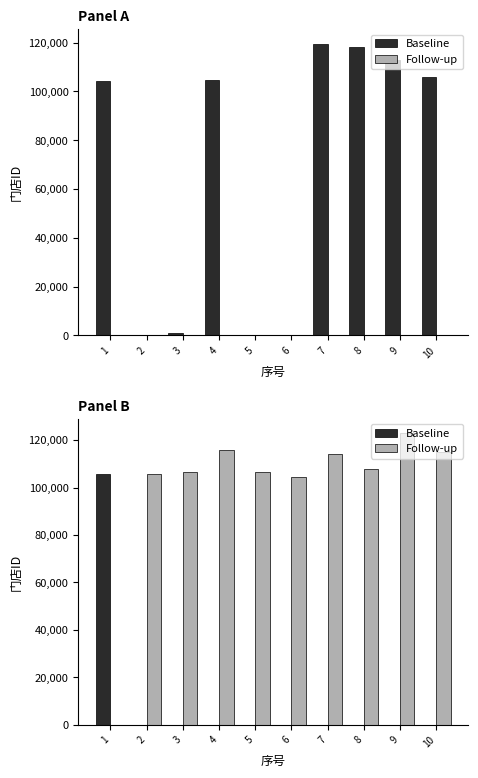

What is the average value of the Baseline series?

10591